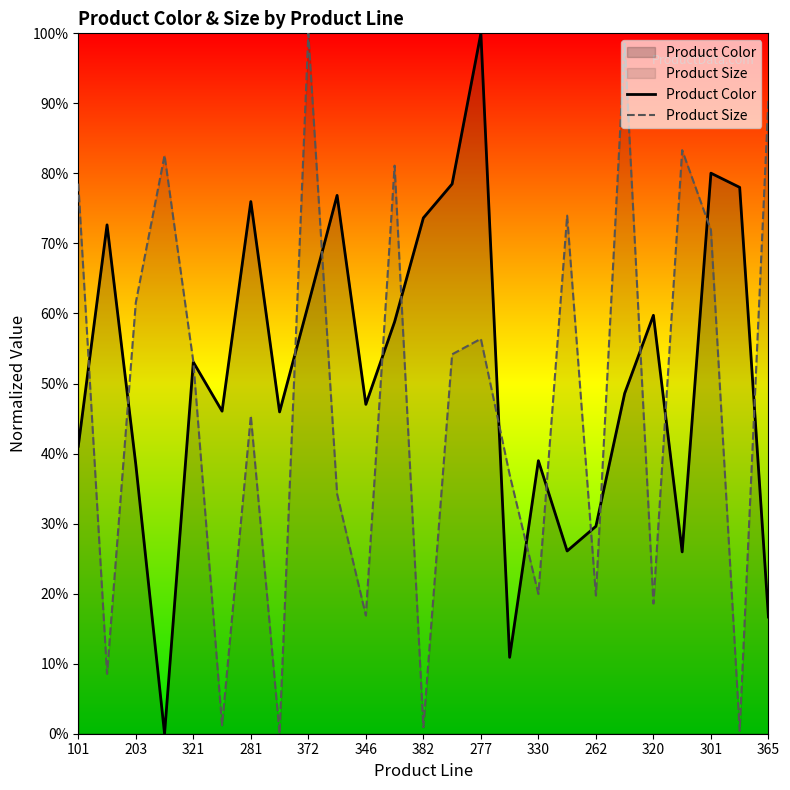

At which category does Product Color reach its first local valley?

394